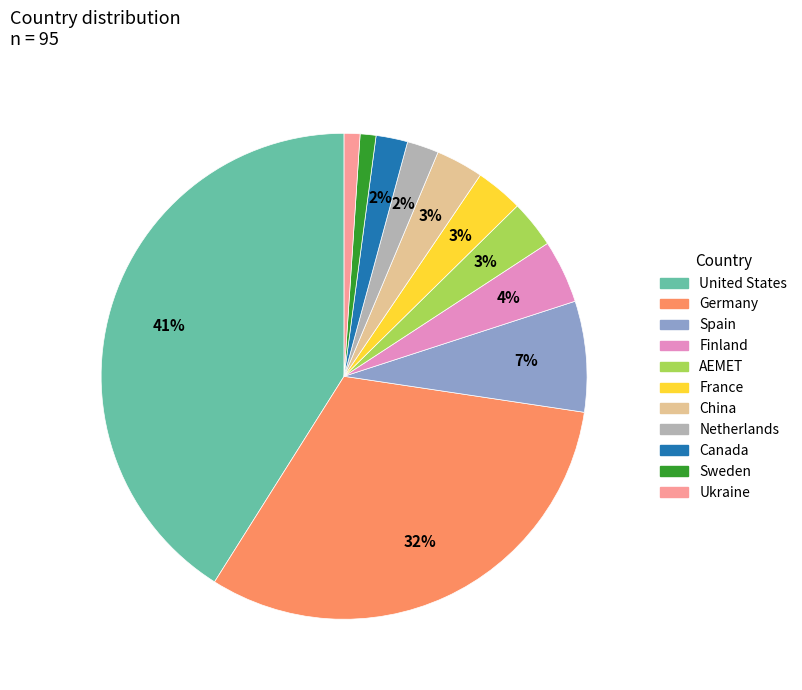

To the nearest percent, what is the difference between the largest and smallest slice percentages?

40%